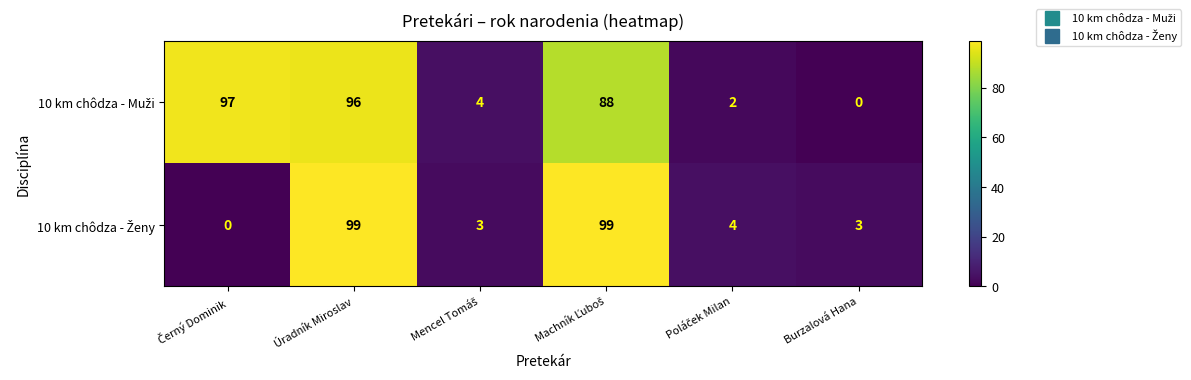

What is the maximum value shown in the chart?

99